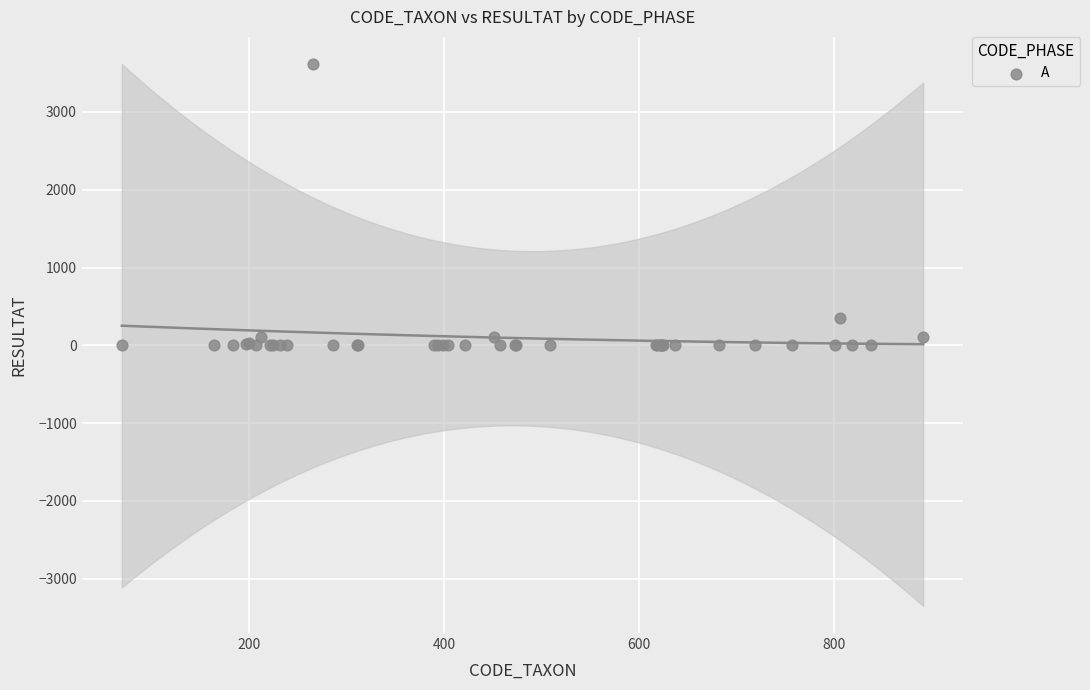

What Y value in the scatter plot is closest to 1808?

352